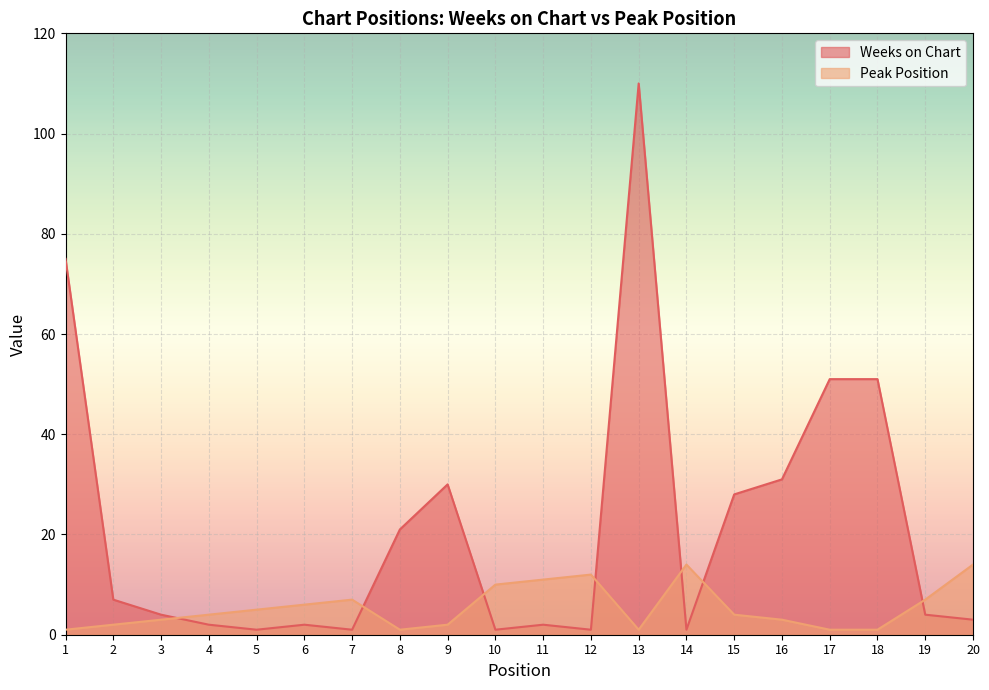

Reading right to left, what are all the values shown in this chart?

Weeks on Chart: 3	4	51	51	31	28	1	110	1	2	1	30	21	1	2	1	2	4	7	75
Peak Position: 14	7	1	1	3	4	14	1	12	11	10	2	1	7	6	5	4	3	2	1